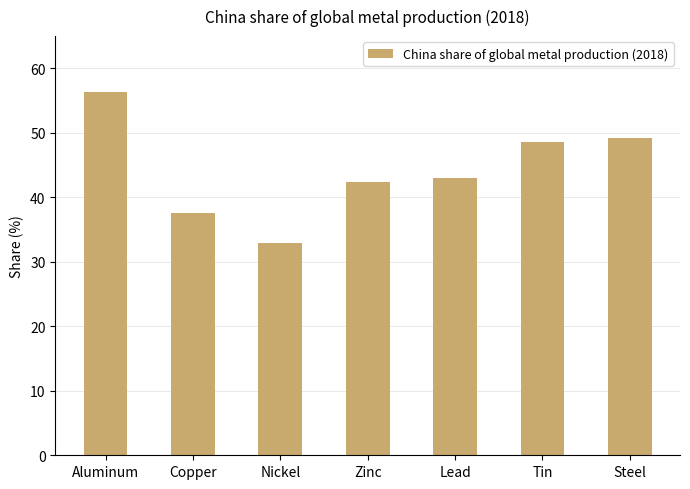

Between Nickel and Zinc, which is larger?

Zinc